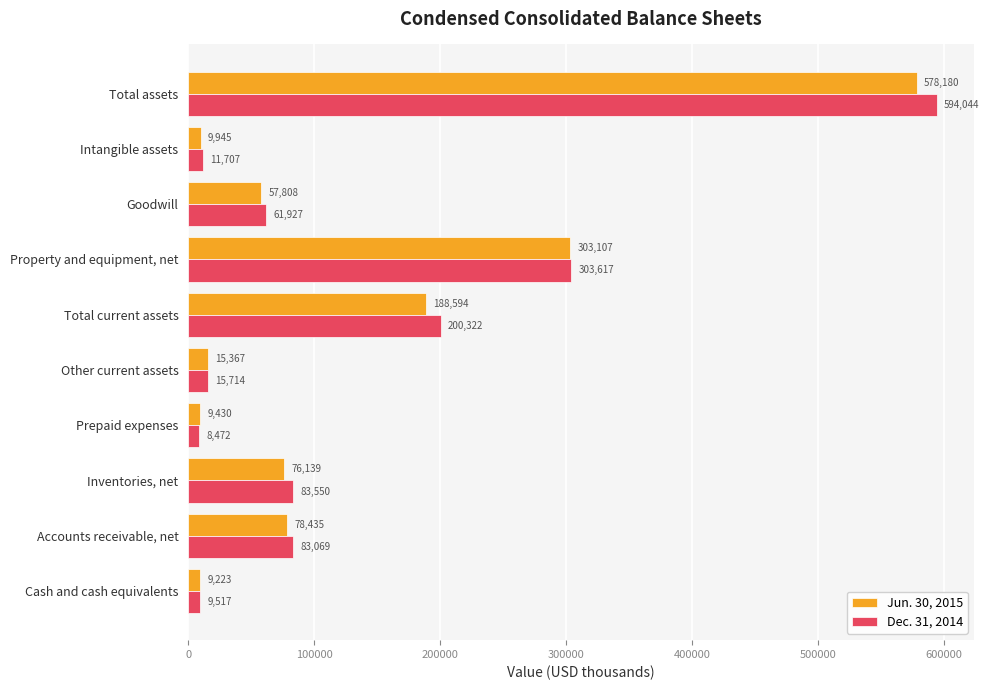

How many categories are shown in the chart?

10